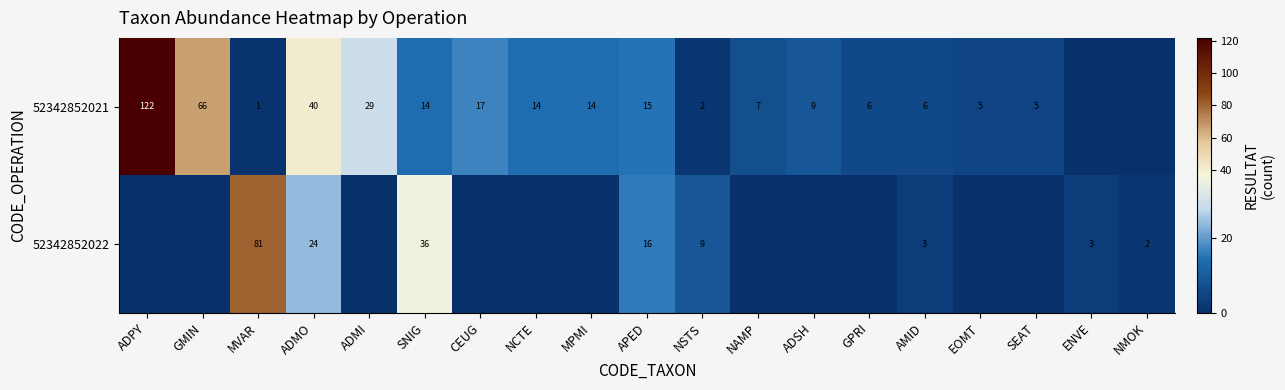

Rank the series at APED from lowest to highest value.

52342852021, 52342852022